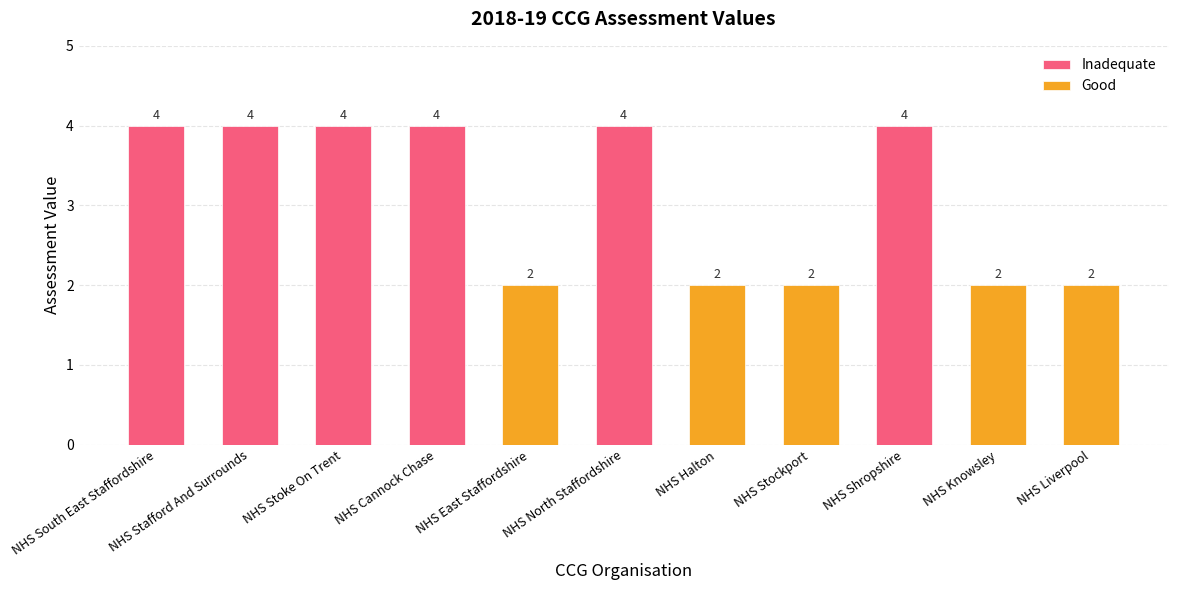

True or false: the data shows 3 at NHS Stafford And Surrounds.

False